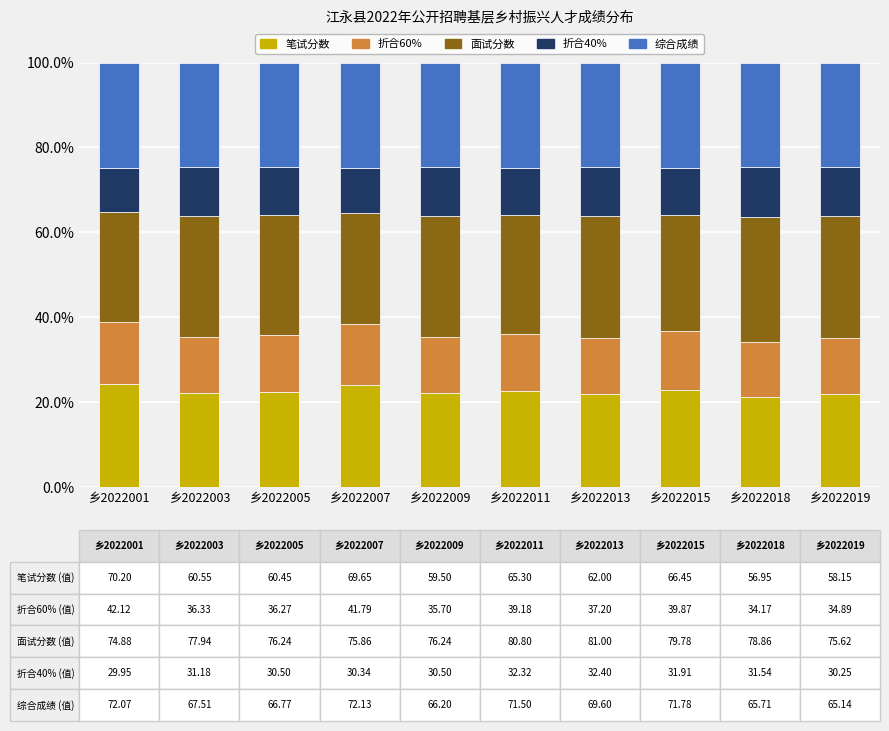

Does the chart contain stacked bars?

Yes